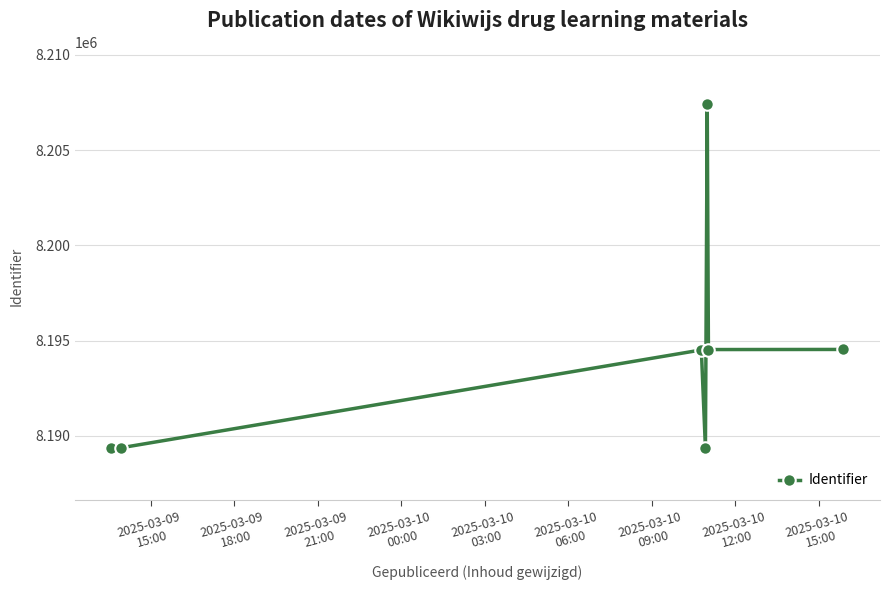

What is the value of the 4th point from the left?

8189351